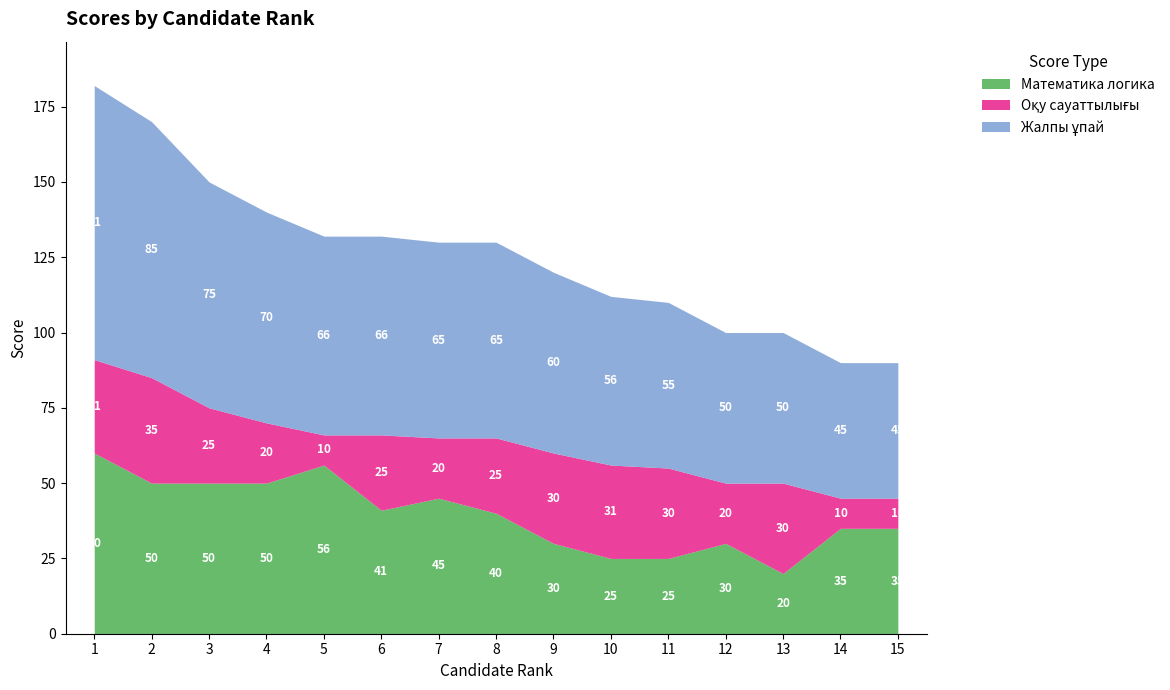

The value of Жалпы ұпай at 5 is 66. True or false?

True